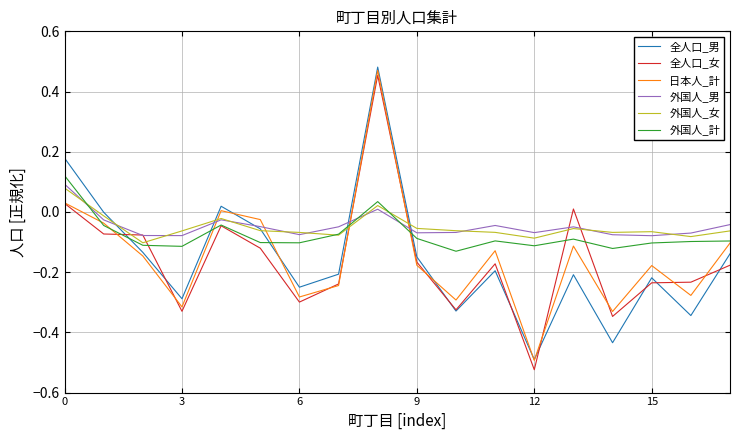

How many values in 外国人_女 are above zero?

2